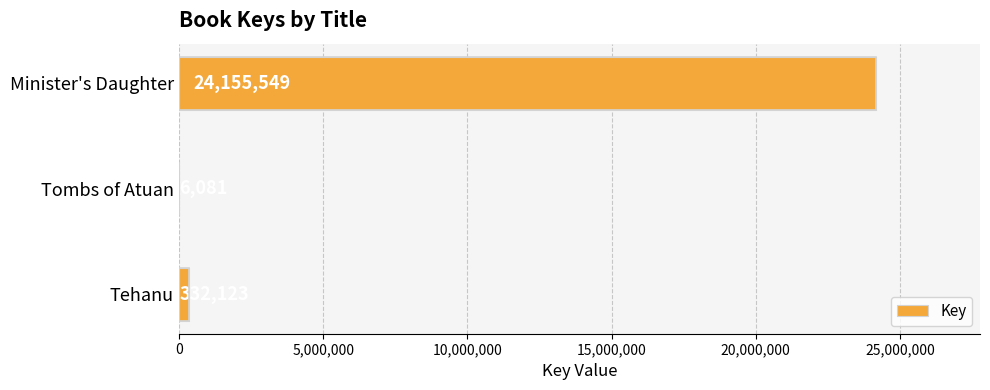

How many categories are shown in the chart?

3